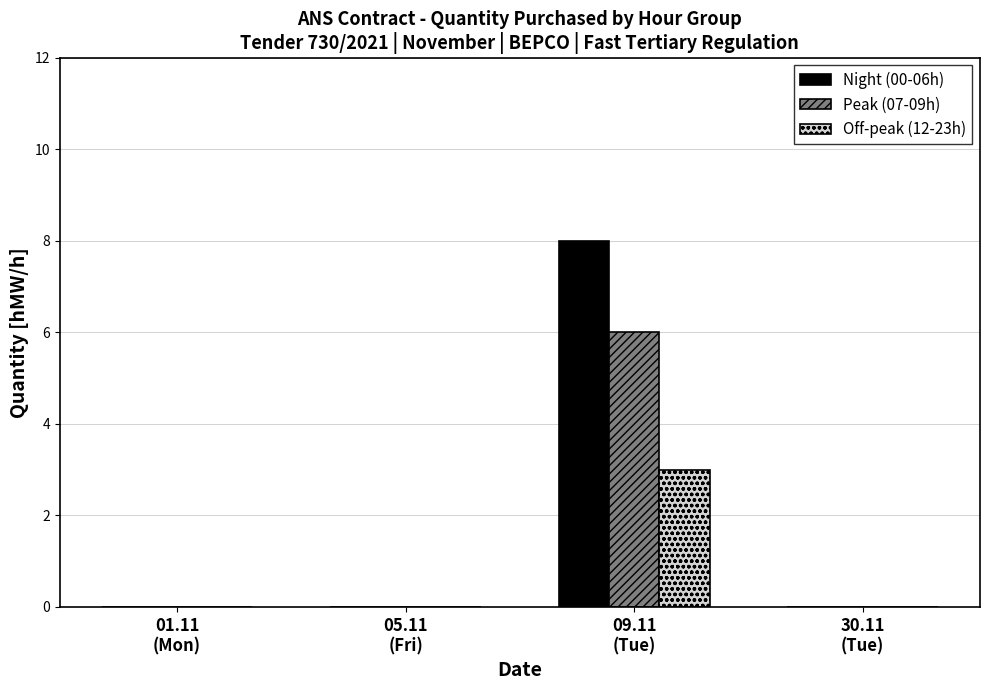

What is the maximum value for Off-peak (12-23h)?

3